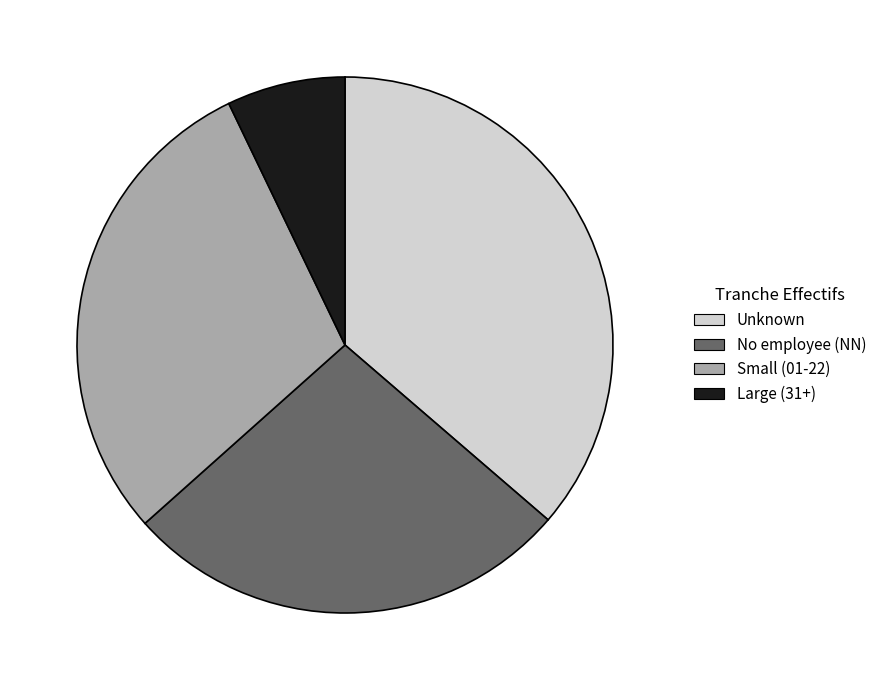

Between Large (31+) and Small (01-22), which is larger?

Small (01-22)